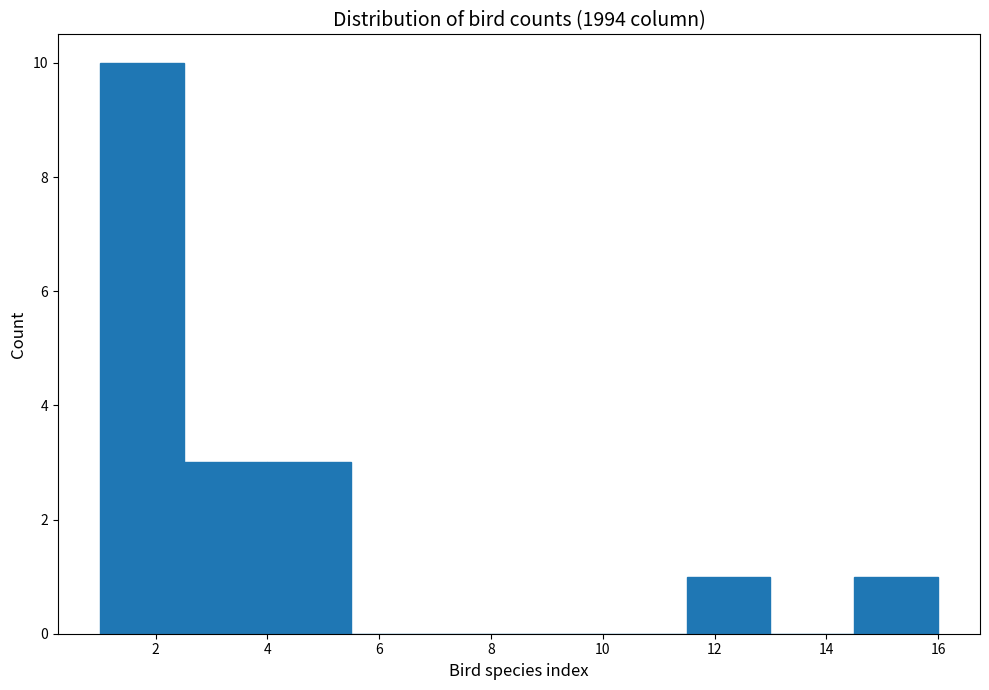

Reading left to right, transcribe this chart: for each bar, give the range it covers on the x-axis and its height. Neither the bar edges nor the heights are printed on the chart, so give them approximately, as read against the axes.

1.0 to 2.5: 10
2.5 to 4.0: 3
4.0 to 5.5: 3
5.5 to 7.0: 0
7.0 to 8.5: 0
8.5 to 10.0: 0
10.0 to 11.5: 0
11.5 to 13.0: 1
13.0 to 14.5: 0
14.5 to 16.0: 1